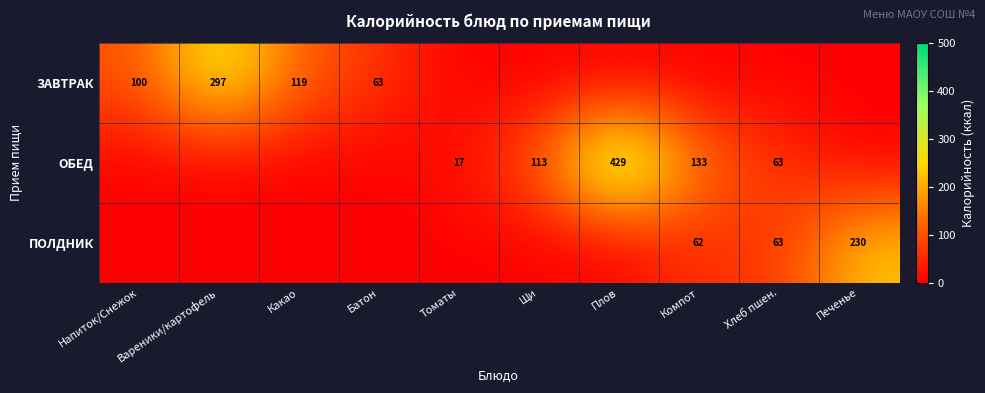

The ОБЕД series shows 429 at Плов. True or false?

True